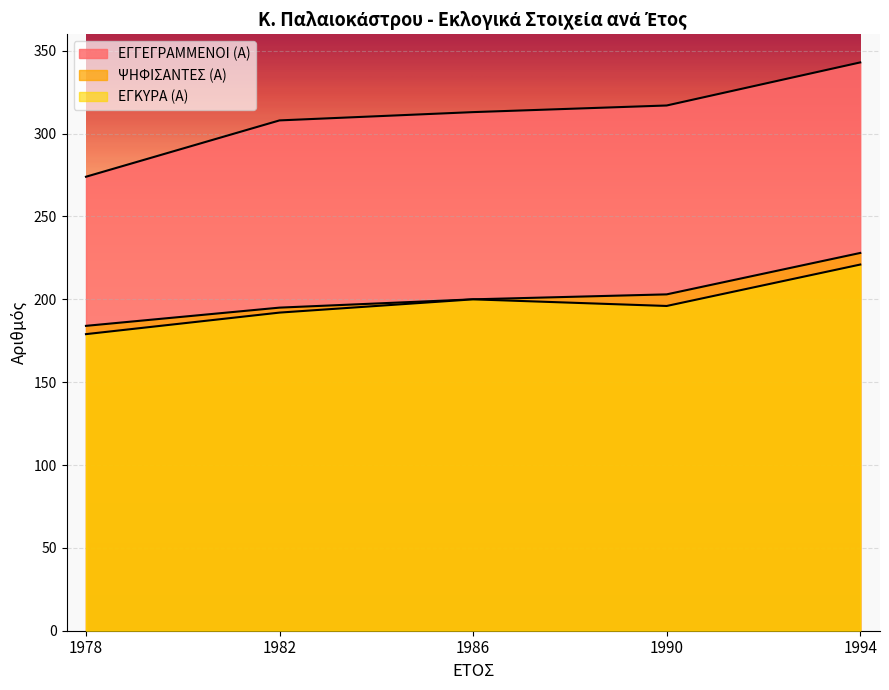

How many values in the ΕΓΓΕΓΡΑΜΜΕΝΟΙ (Α) series exceed 313?

2